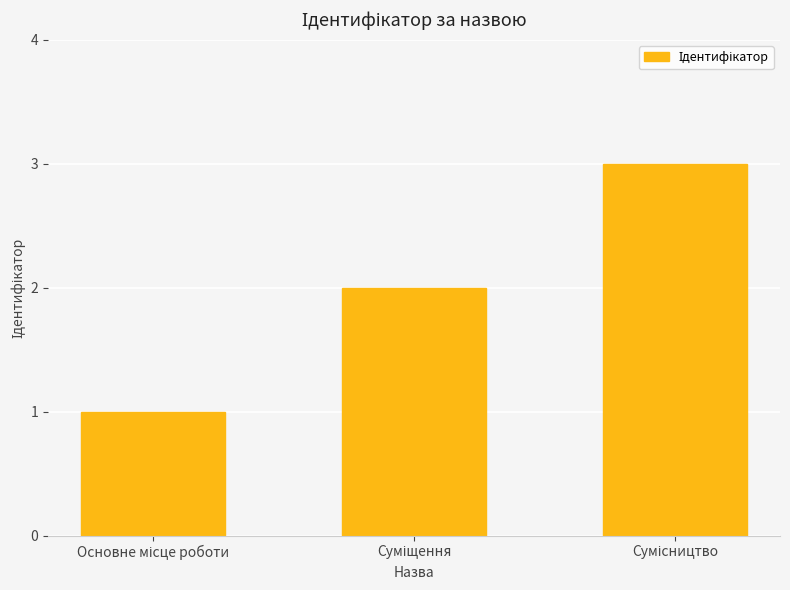

What is the greatest value displayed?

3